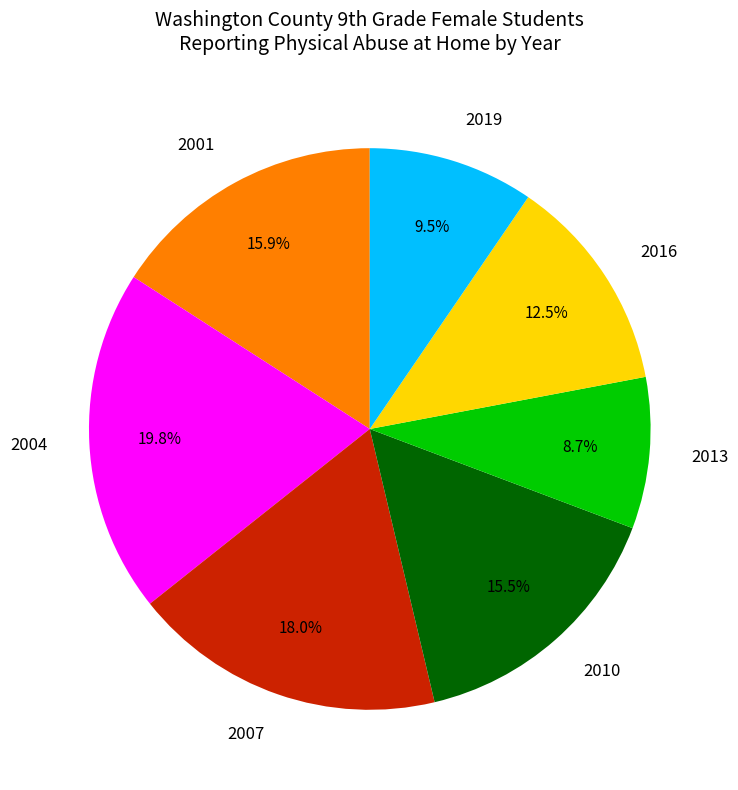

Which category has the biggest portion of the pie?

2004